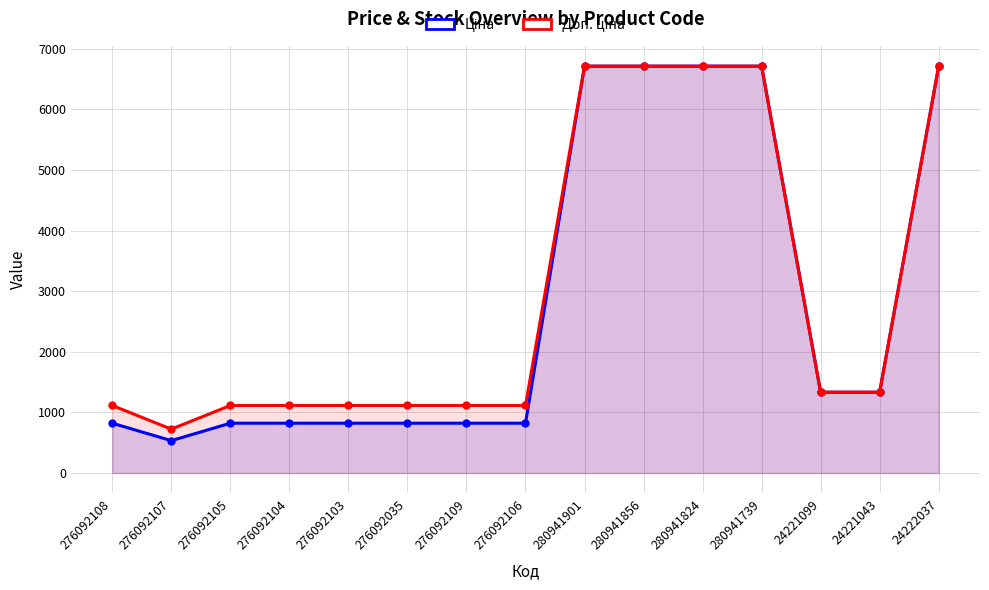

True or false: Доп. ціна and Ціна intersect in this chart.

False